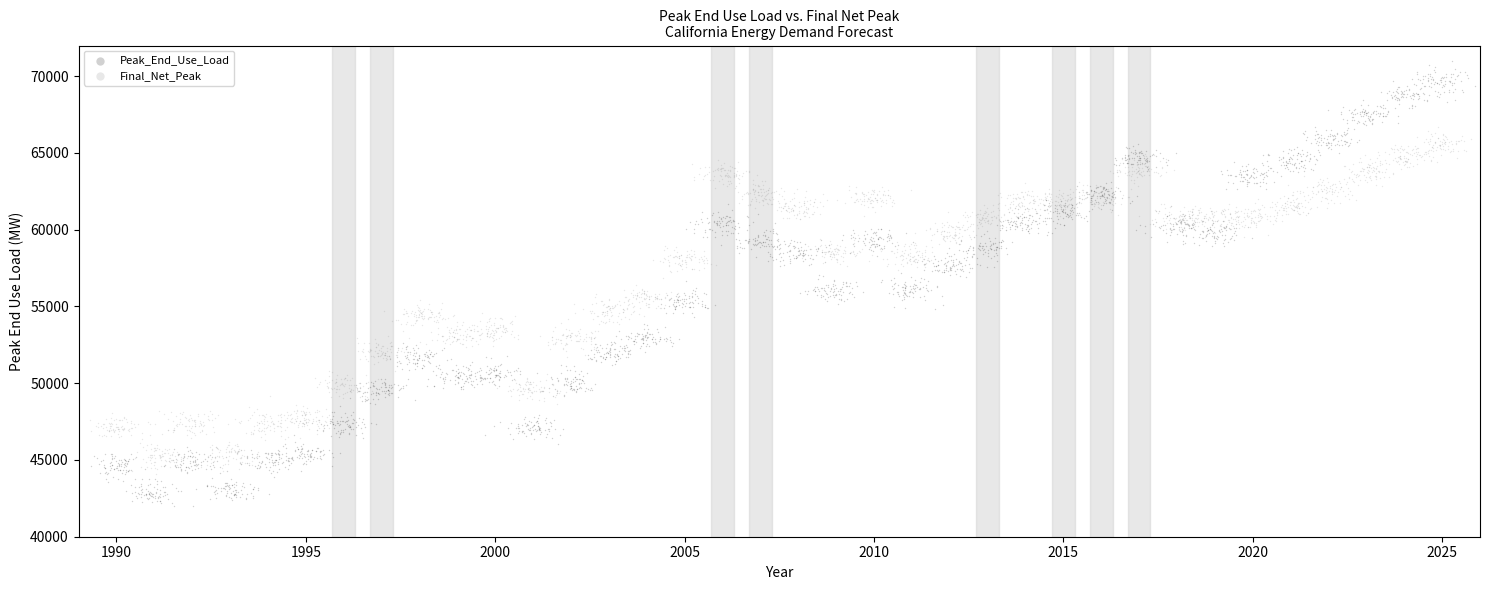

Which series reaches the maximum Y coordinate?

Peak_End_Use_Load